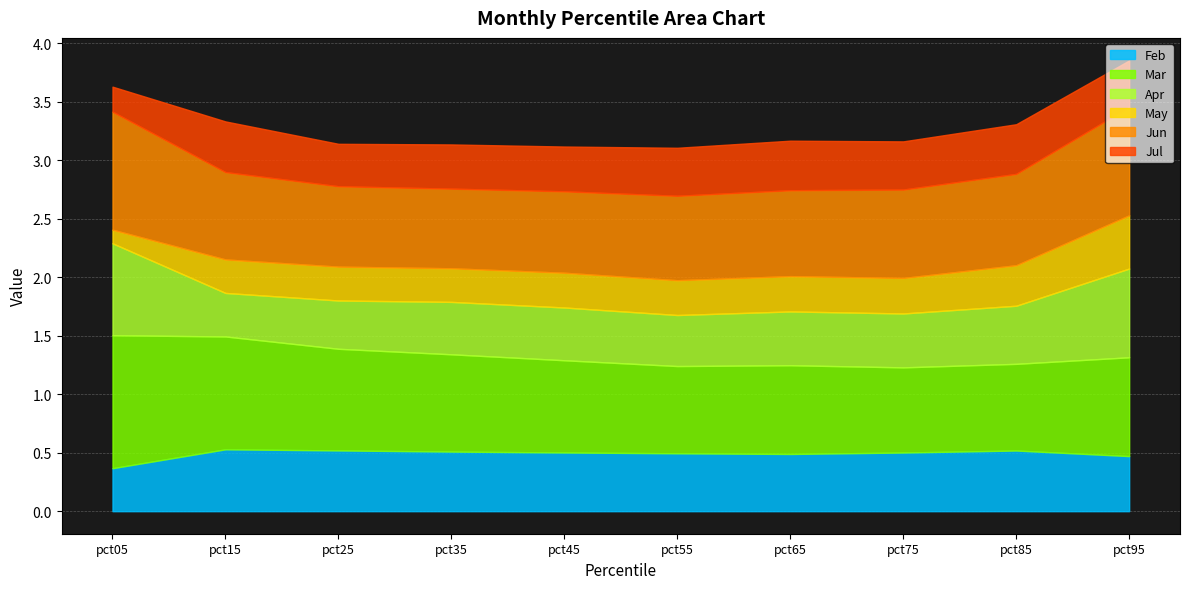

What is the sum of the Jun values at pct15 and pct45?

1.4